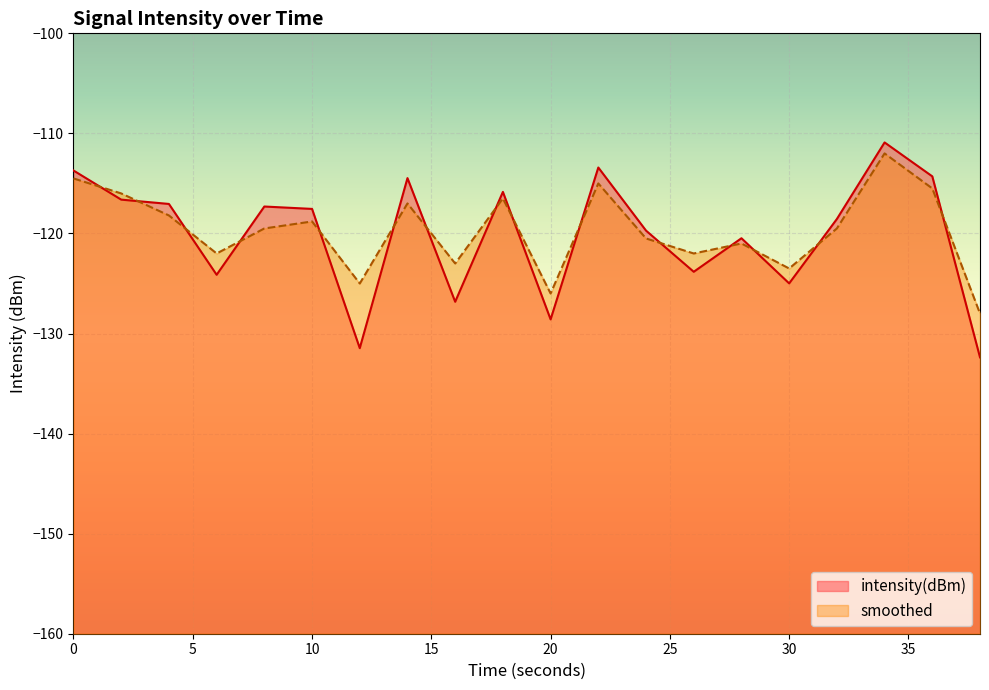

What is the approximate value of smoothed at 18?

-116.5